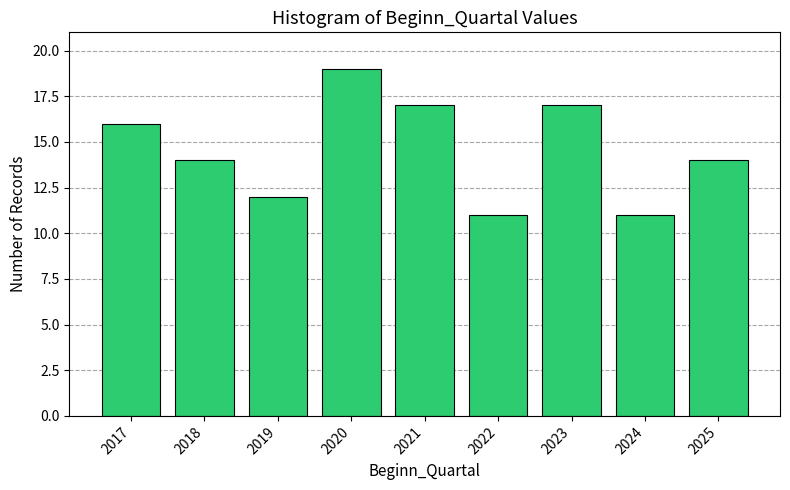

Reading left to right, transcribe all the data shown in this chart.

16	14	12	19	17	11	17	11	14